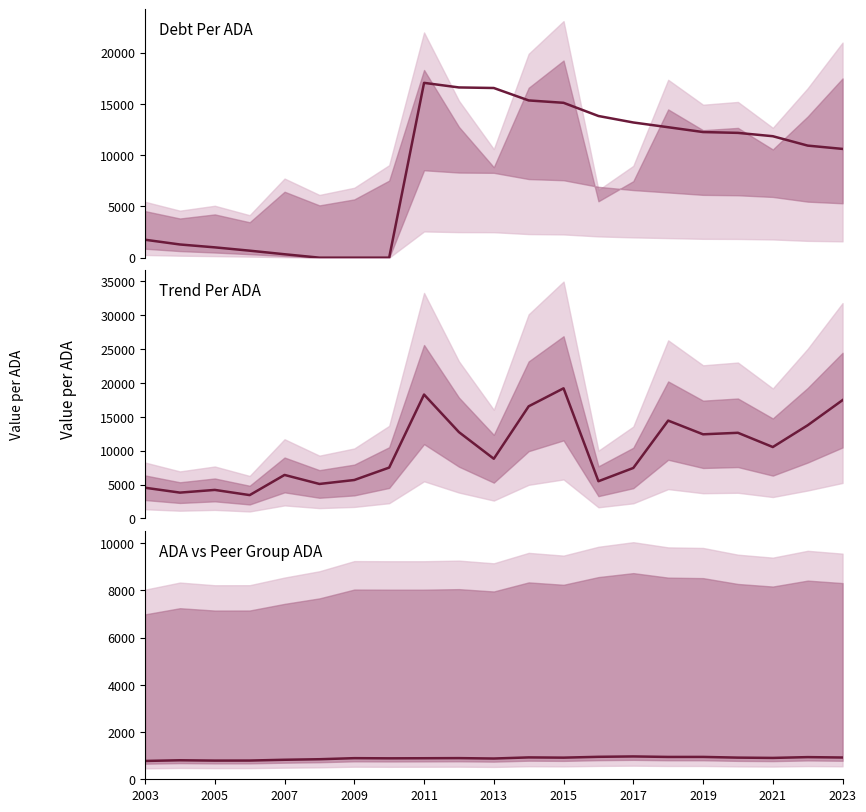

How many values in the ADA series are below 896?

10